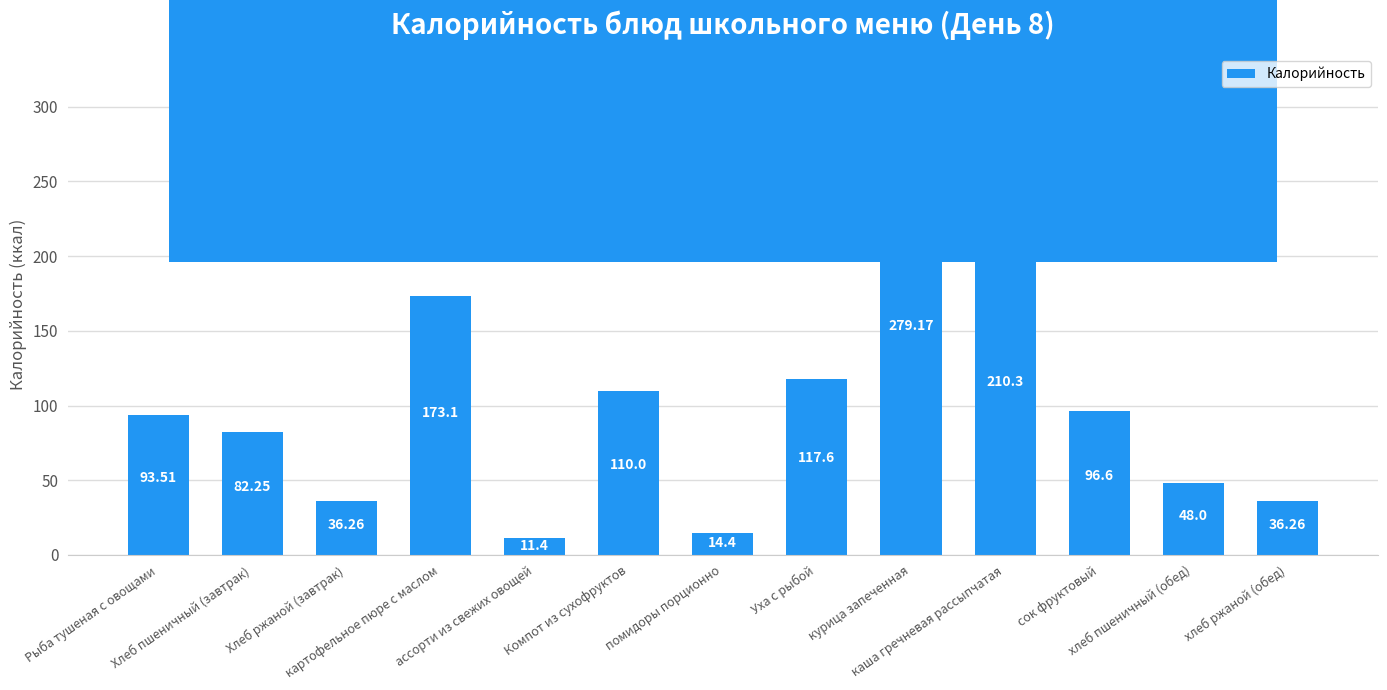

How many values exceed 93?

7